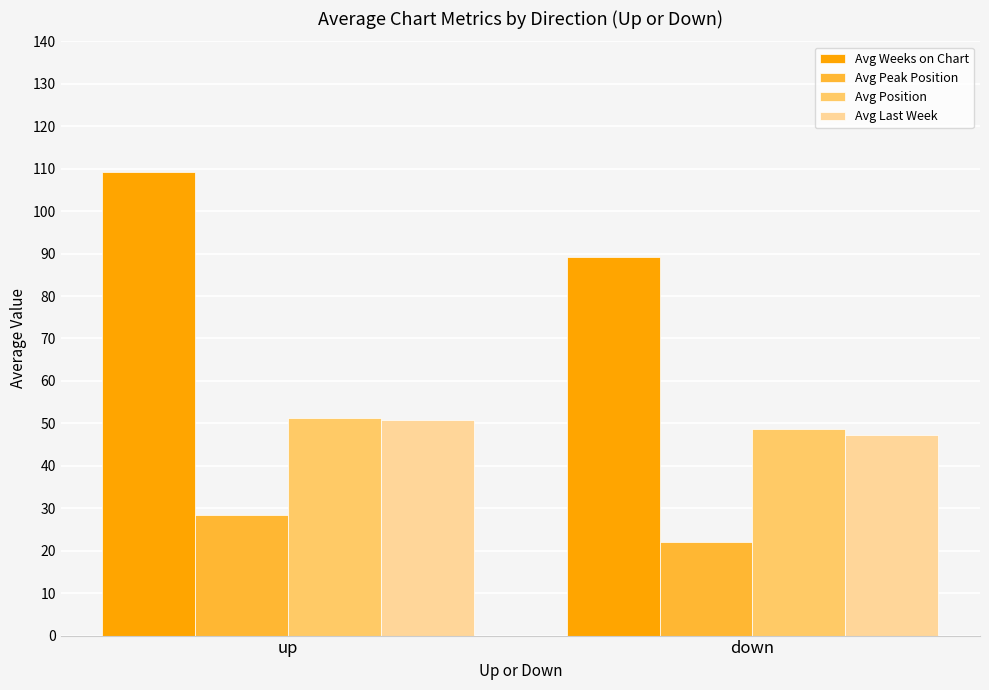

How many bars are there in each group?

4